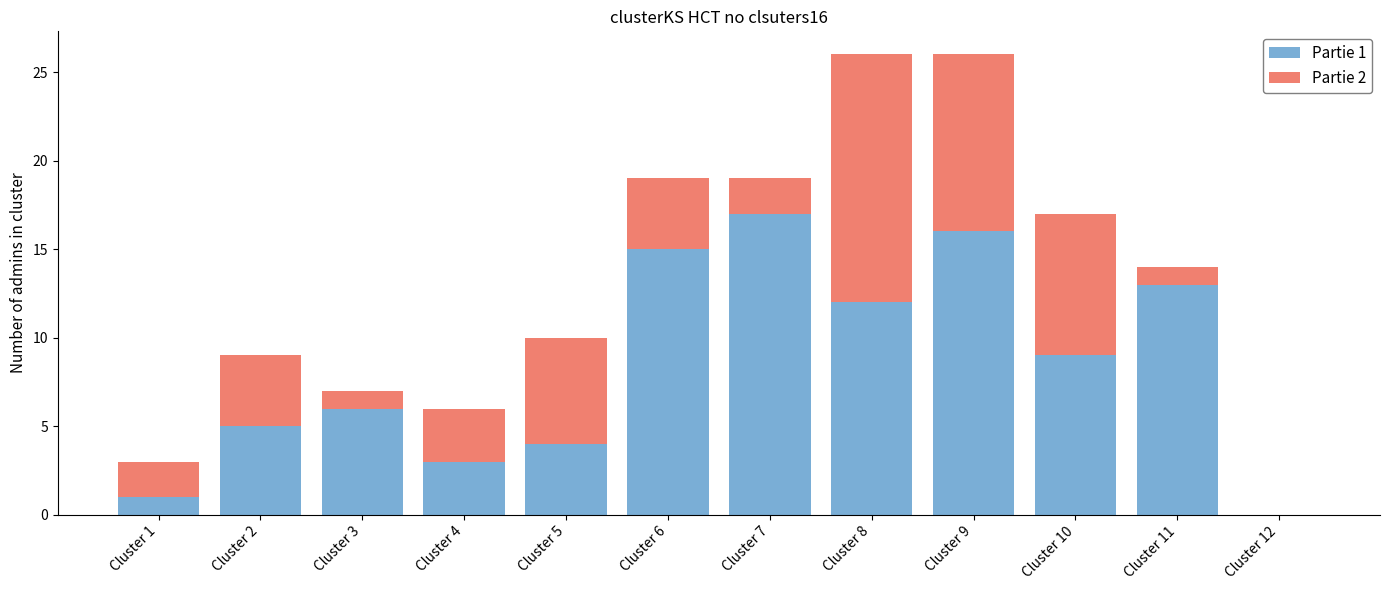

Which category has the highest value in the Partie 1 series?

Cluster 7